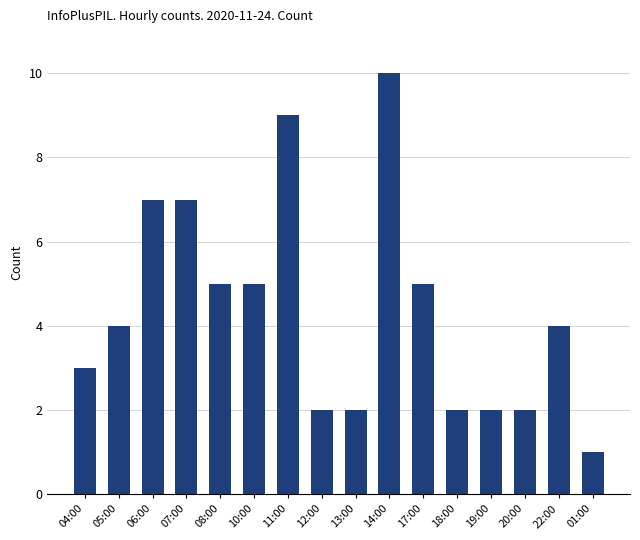

Are the bars grouped side by side (vs. stacked)?

No